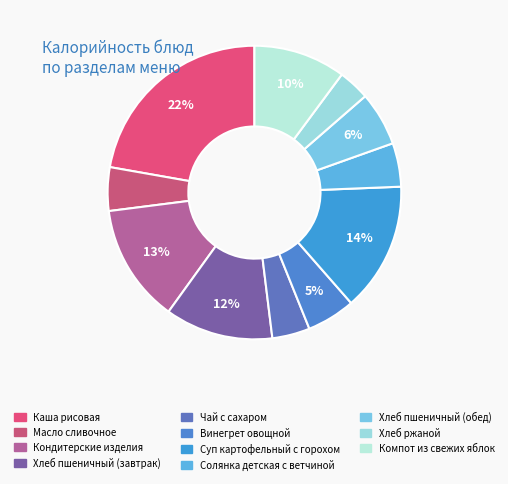

To the nearest percent, what is the difference between the Кондитерские изделия and Винегрет овощной slice percentages?

8%